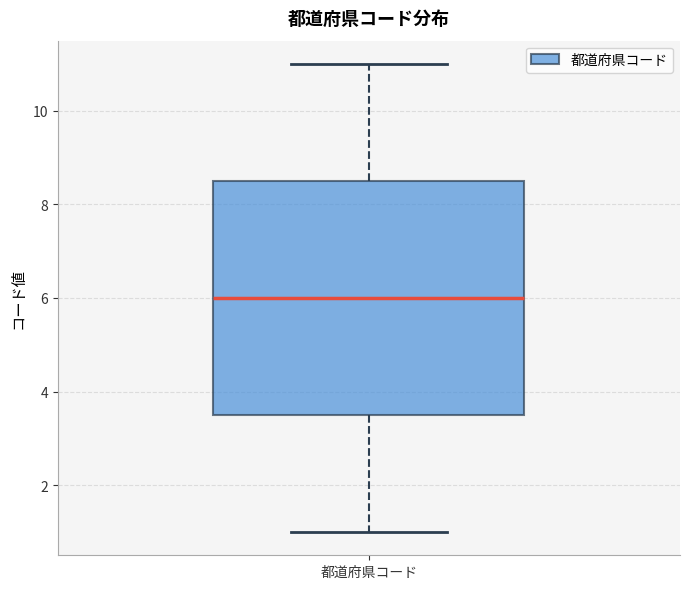

Transcribe this box plot: give where the median line is, the range the box spans, and where the two whiskers end, as read against the y-axis. The values are not printed on the chart, so give them approximately, as read against the axis.

median 6.0, box 3.6 to 8.6, whiskers 1.0 to 11.0